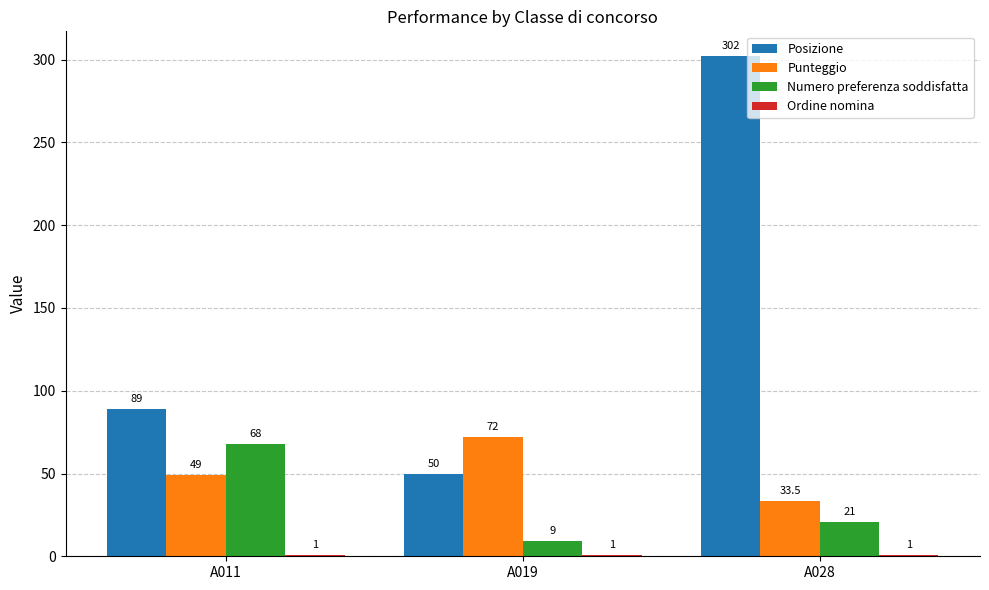

How many Posizione values are between 50 and 302?

3